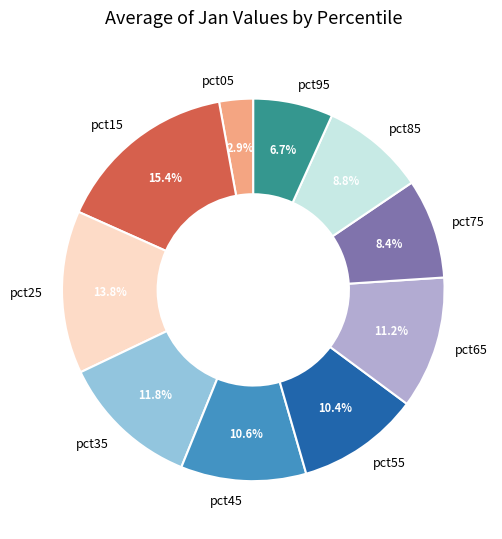

What is the largest slice in the pie chart?

pct15